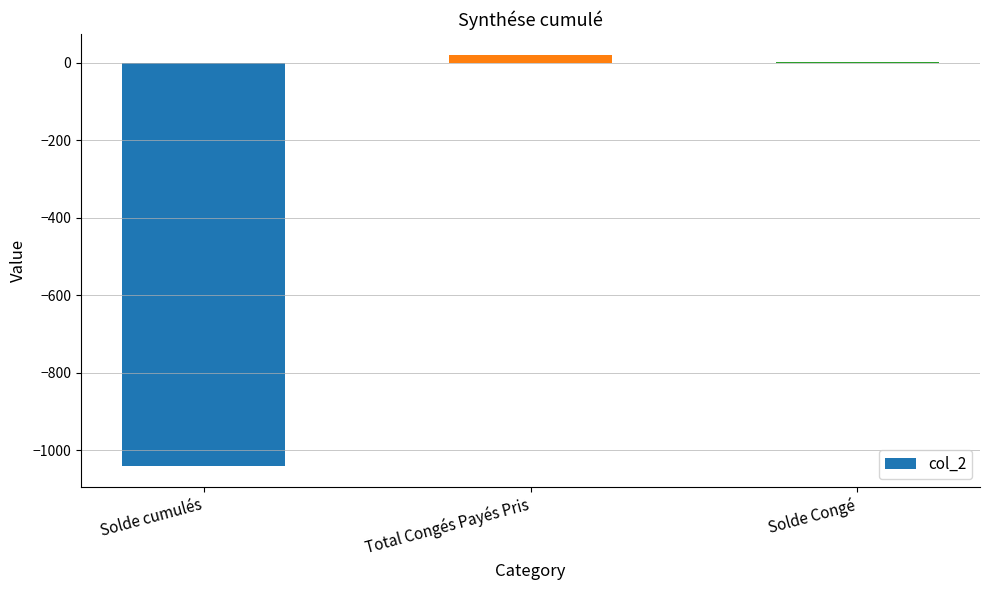

The value at Solde cumulés is -1040.8. True or false?

True